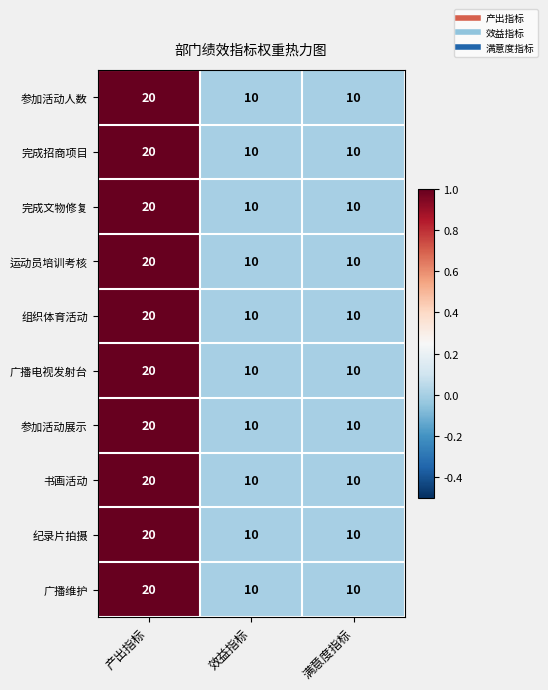

At which category is the sum across all series the highest?

产出指标